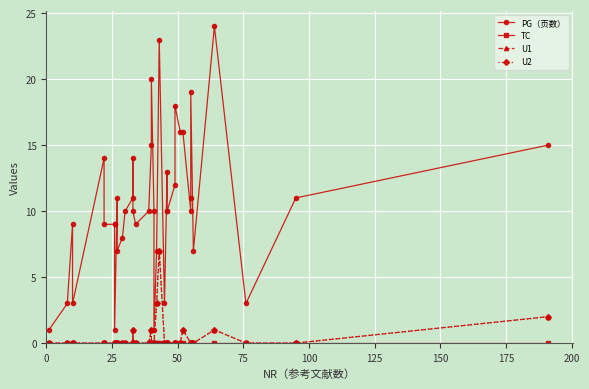

True or false: TC and U1 intersect in this chart.

False